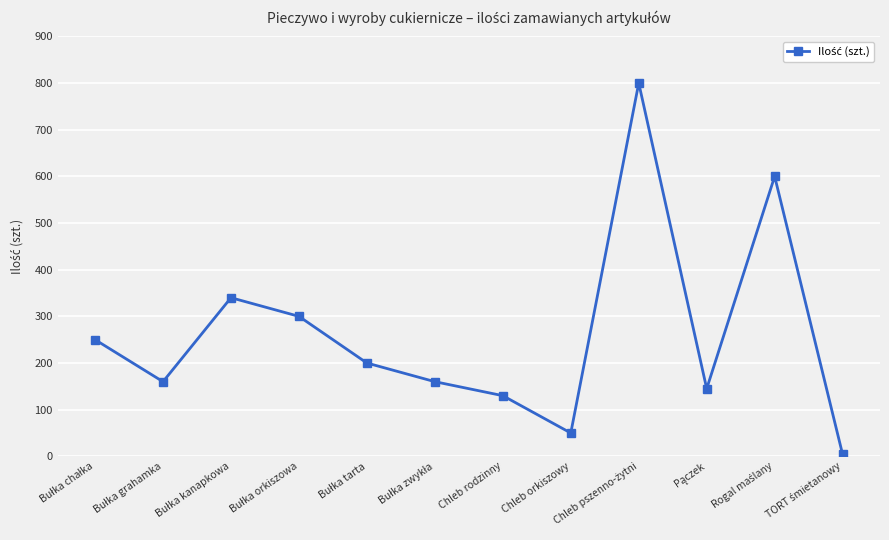

What is the maximum value shown in the chart?

800